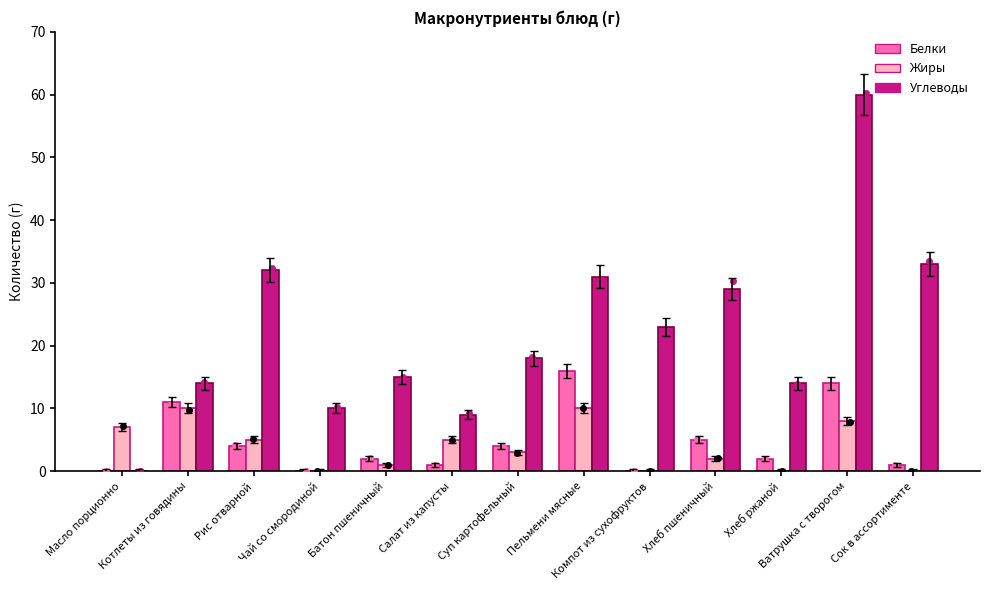

Which series has the widest spread of Y values?

Углеводы